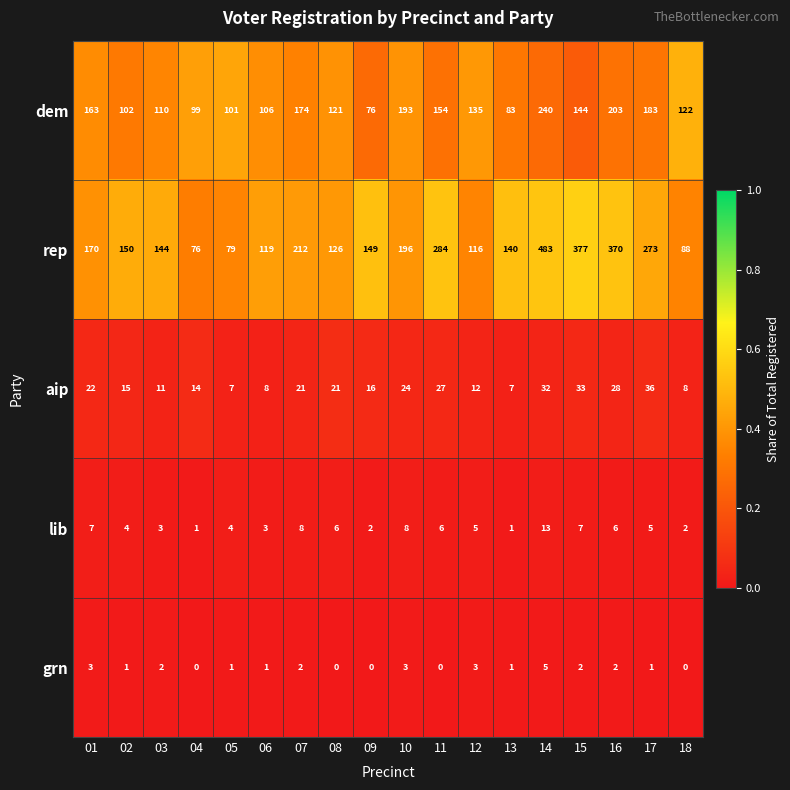

The lib series shows 4 at 05. True or false?

True